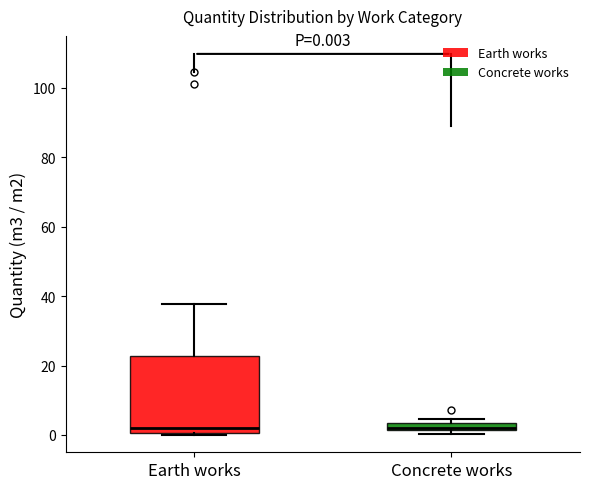

Which box is the tallest, from its lower edge to its upper edge?

Earth works